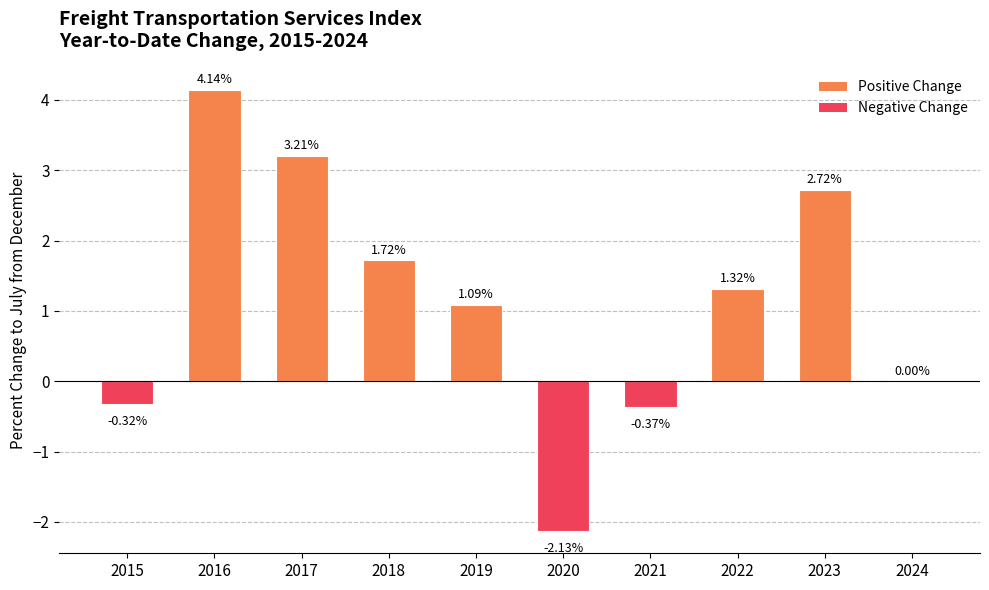

What is the sum of the values at 2022 and 2016?

5.5